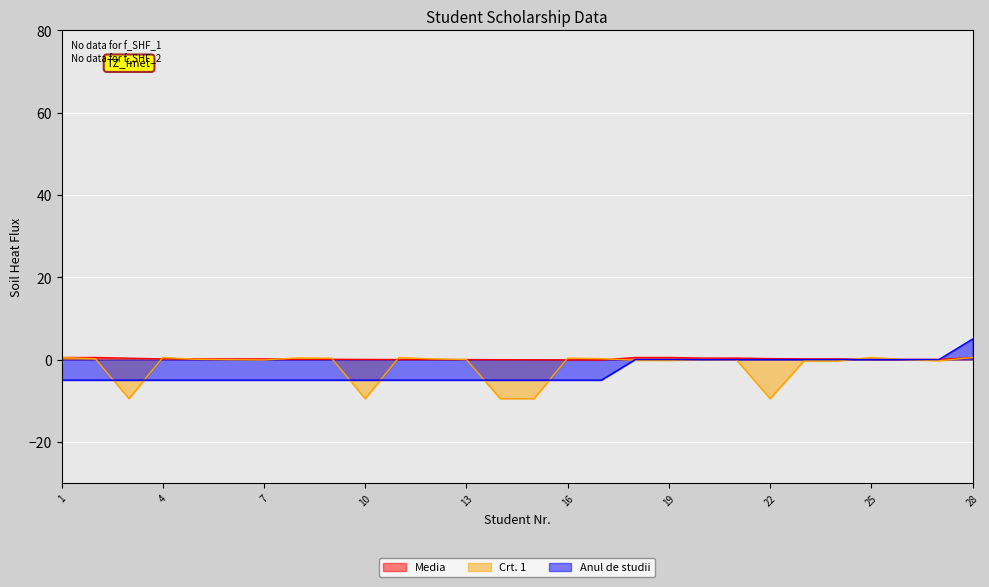

Reading right to left, transcribe all the data shown in this chart.

Anul de studii: 28=5.0	27=0.0	26=0.0	25=0.0	24=0.0	23=0.0	22=0.0	21=0.0	20=0.0	19=0.0	18=0.0	17=-5.0	16=-5.0	15=-5.0	14=-5.0	13=-5.0	12=-5.0	11=-5.0	10=-5.0	9=-5.0	8=-5.0	7=-5.0	6=-5.0	5=-5.0	4=-5.0	3=-5.0	2=-5.0	1=-5.0
Media: 28=0.5	27=0.0	26=0.0	25=0.0	24=0.2	23=0.2	22=0.2	21=0.4	20=0.4	19=0.5	18=0.5	17=-0.1	16=-0.1	15=-0.1	14=-0.0	13=0.0	12=0.0	11=0.0	10=0.0	9=0.1	8=0.1	7=0.2	6=0.2	5=0.2	4=0.2	3=0.3	2=0.5	1=0.5
Crt. 1: 28=0.5	27=-0.3	26=0.0	25=0.5	24=-0.3	23=-0.3	22=-9.5	21=-0.0	20=0.0	19=-0.2	18=-0.2	17=0.2	16=0.3	15=-9.5	14=-9.5	13=0.0	12=0.2	11=0.5	10=-9.5	9=0.3	8=0.4	7=-0.1	6=-0.0	5=0.1	4=0.5	3=-9.5	2=0.2	1=0.5